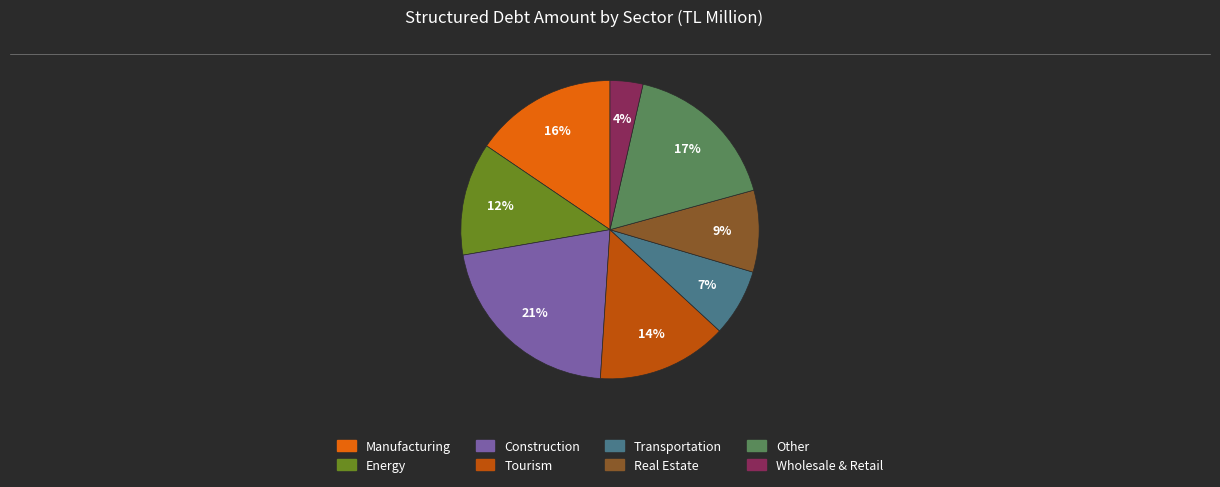

Is there any slice that represents more than half of the pie?

No